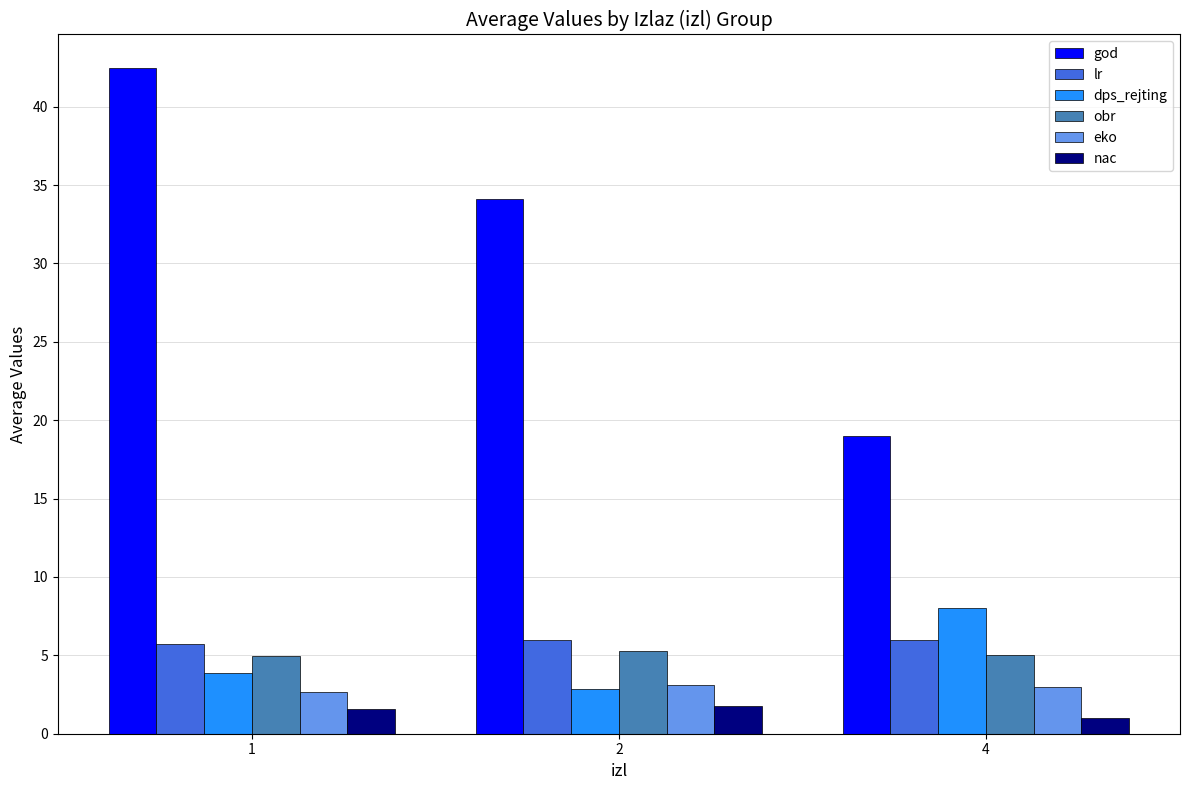

What is the sum of all eko values?

8.8